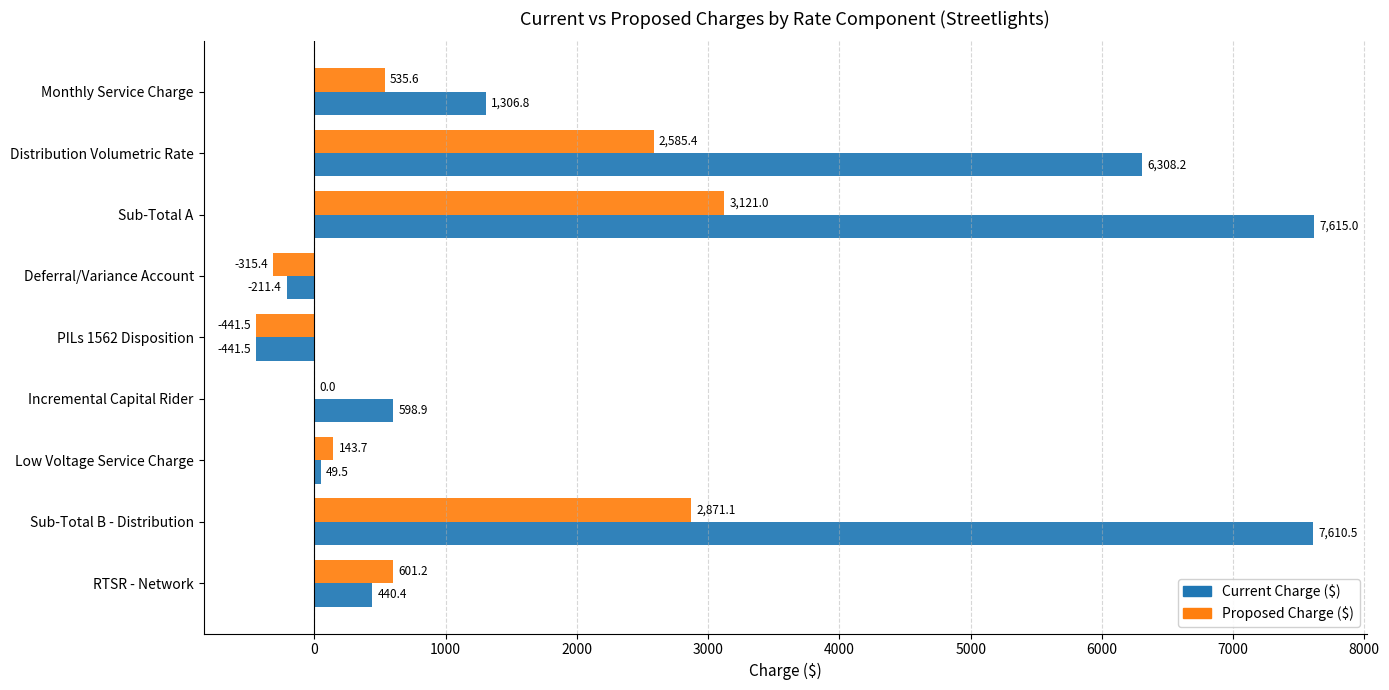

How many data points in Proposed Charge ($) are above 535?

5